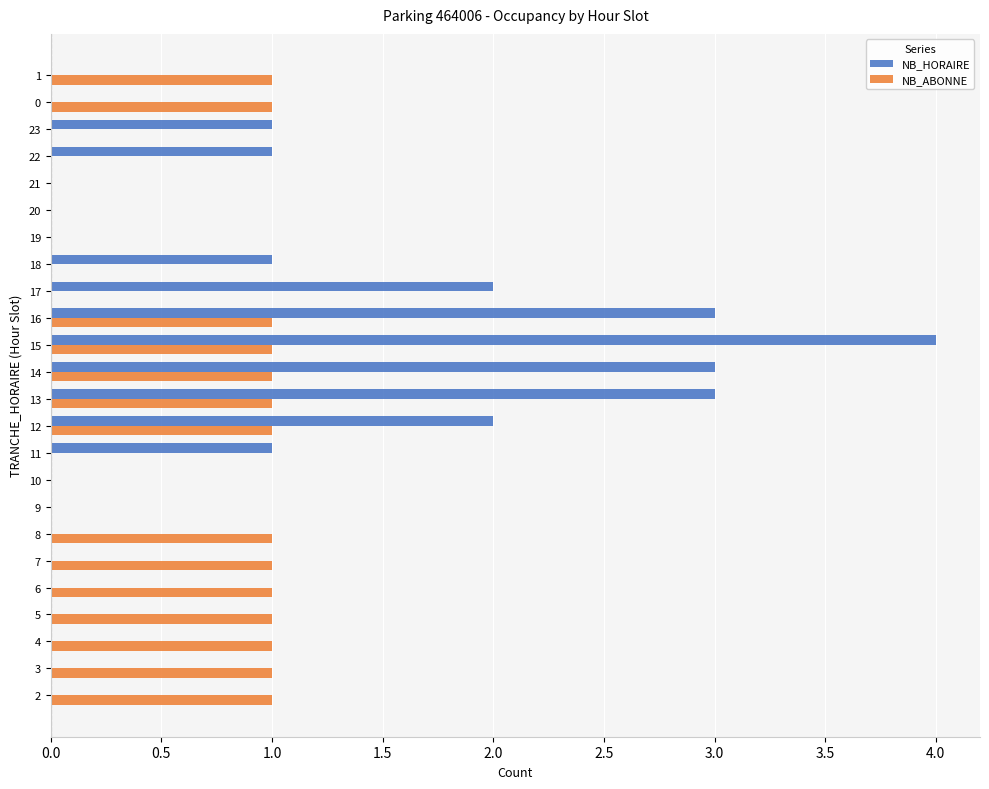

Which series changed the most between 19 and 22?

NB_HORAIRE